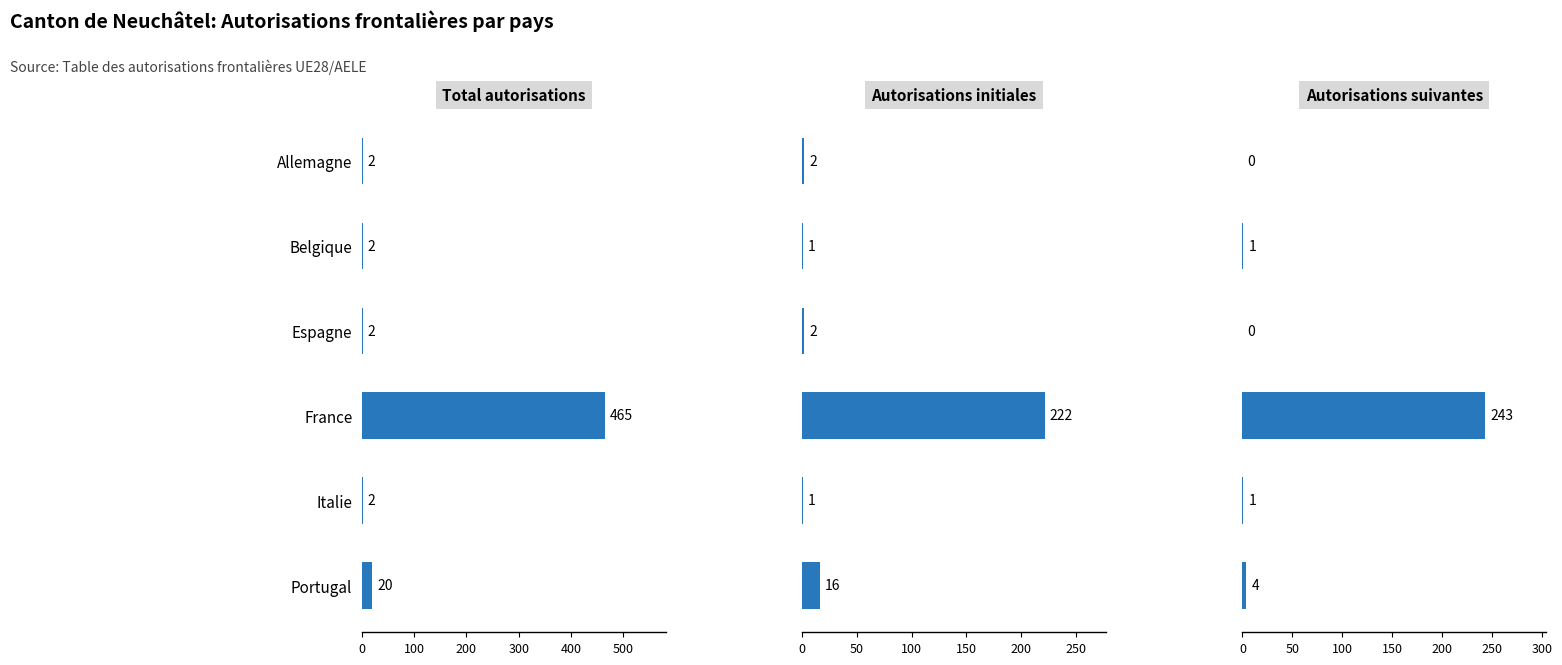

Rank the series by their maximum value, from highest to lowest.

Total autorisations, Autorisations suivantes, Autorisations initiales